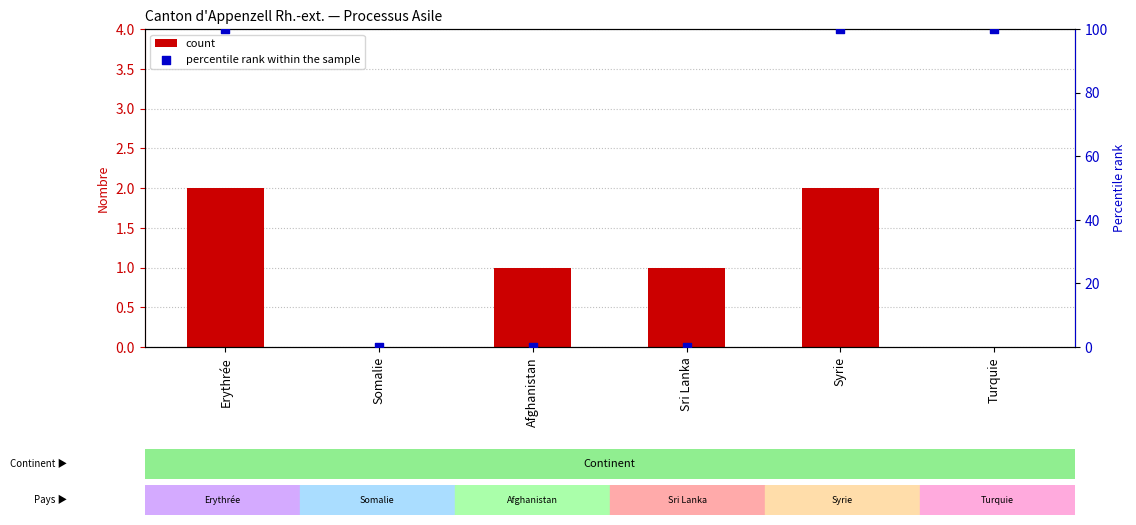

At how many categories does at least one series exceed 72?

3